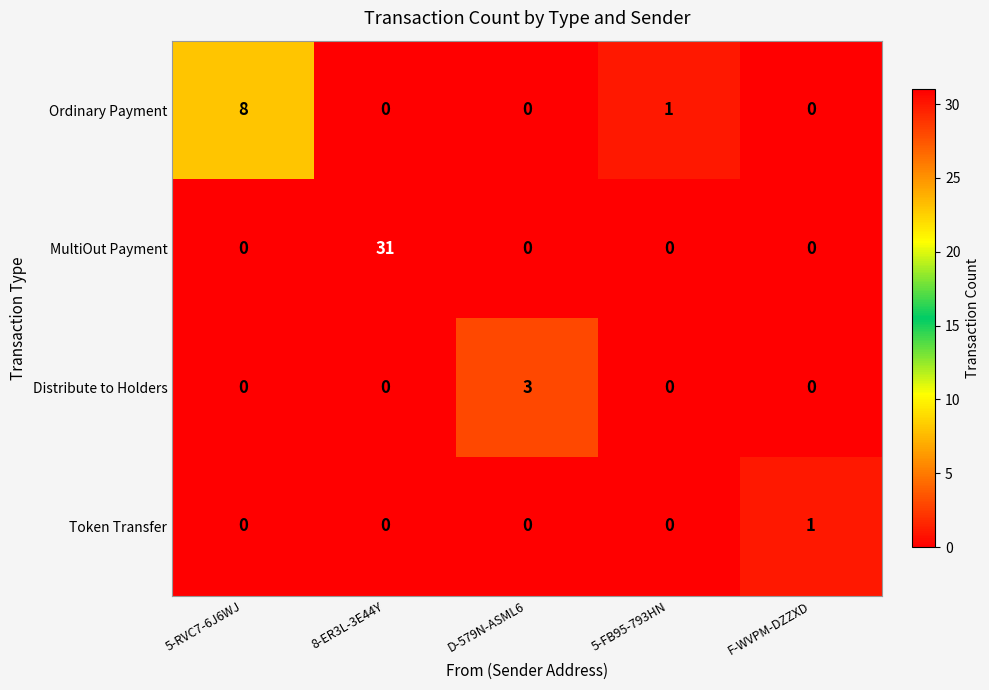

Reading right to left, transcribe all the data shown in this chart.

Ordinary Payment: 0	1	0	0	8
MultiOut Payment: 0	0	0	31	0
Distribute to Holders: 0	0	3	0	0
Token Transfer: 1	0	0	0	0